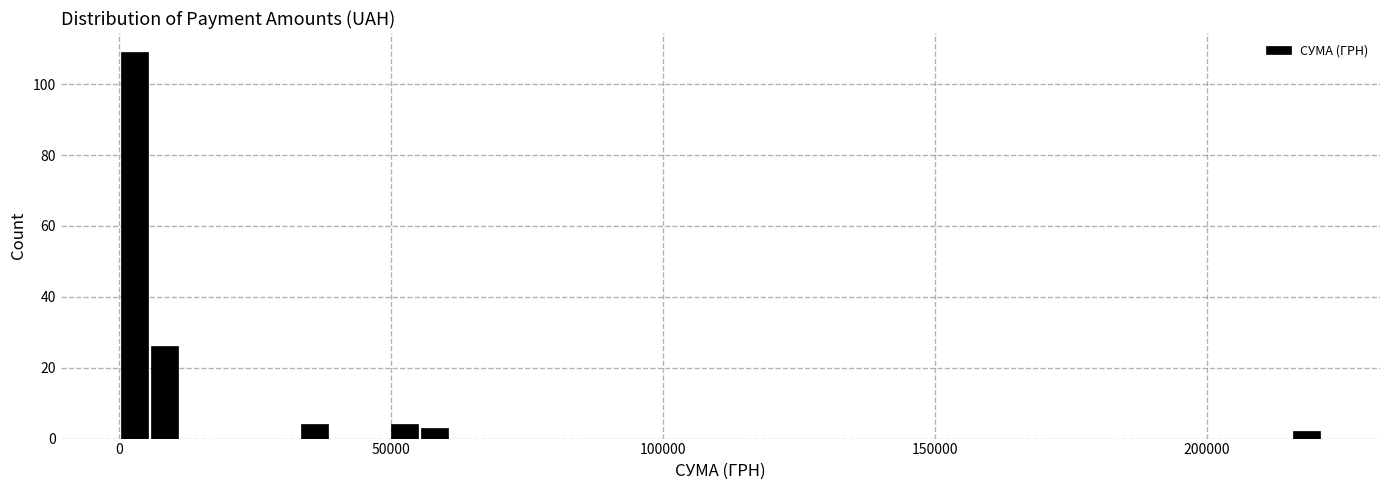

Around what value on the x-axis is the tallest bar? Give the approximate position of its centre, as read against the axis.

5000